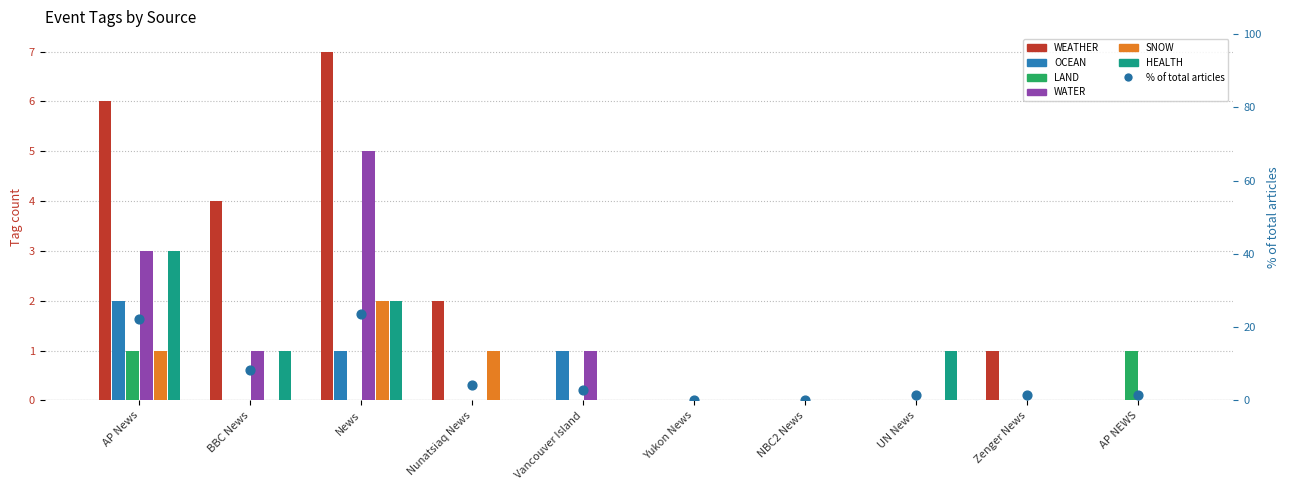

Which series has the largest total across all categories?

WEATHER